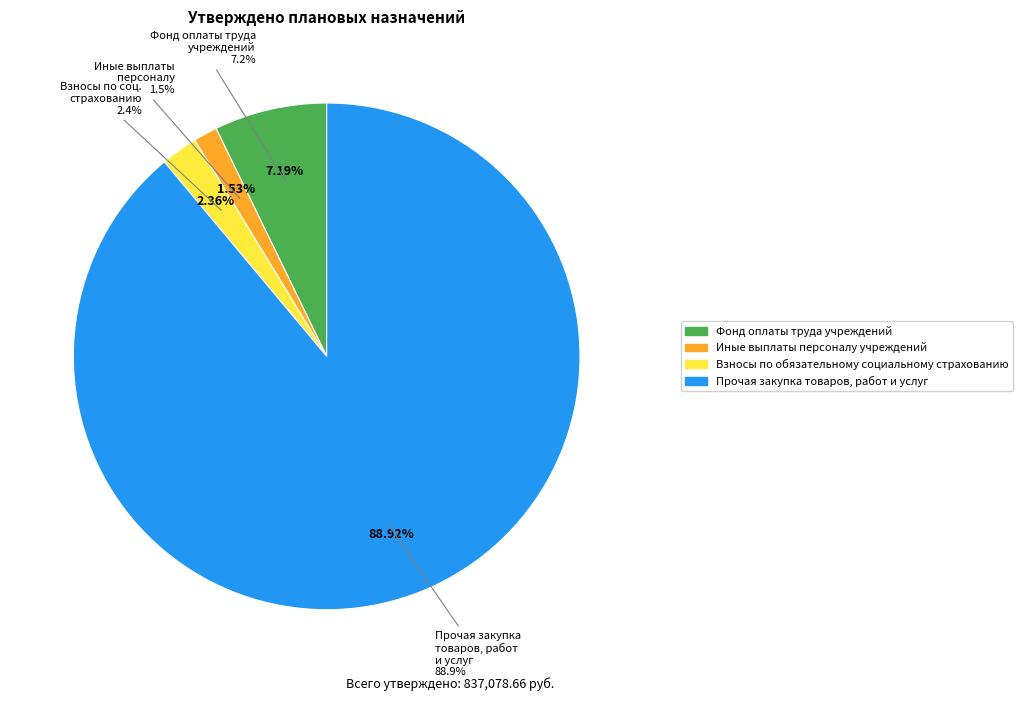

Combined, do Иные выплаты персоналу учреждений and Фонд оплаты труда учреждений account for over 50%?

No